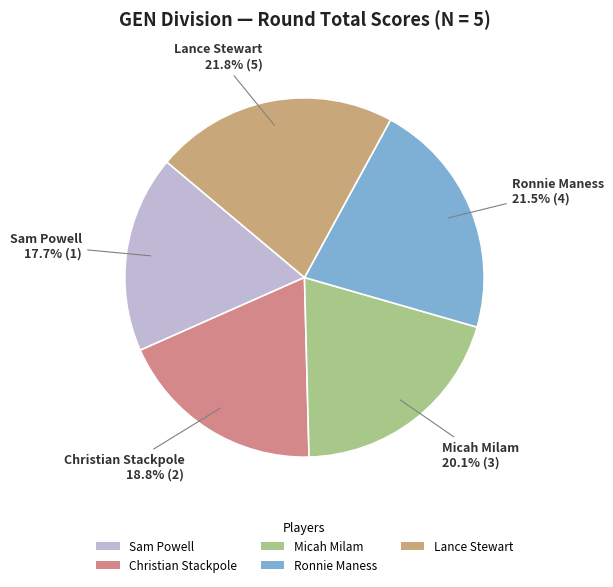

What is the ratio of the value at Micah Milam to the value at Ronnie Maness?

0.9